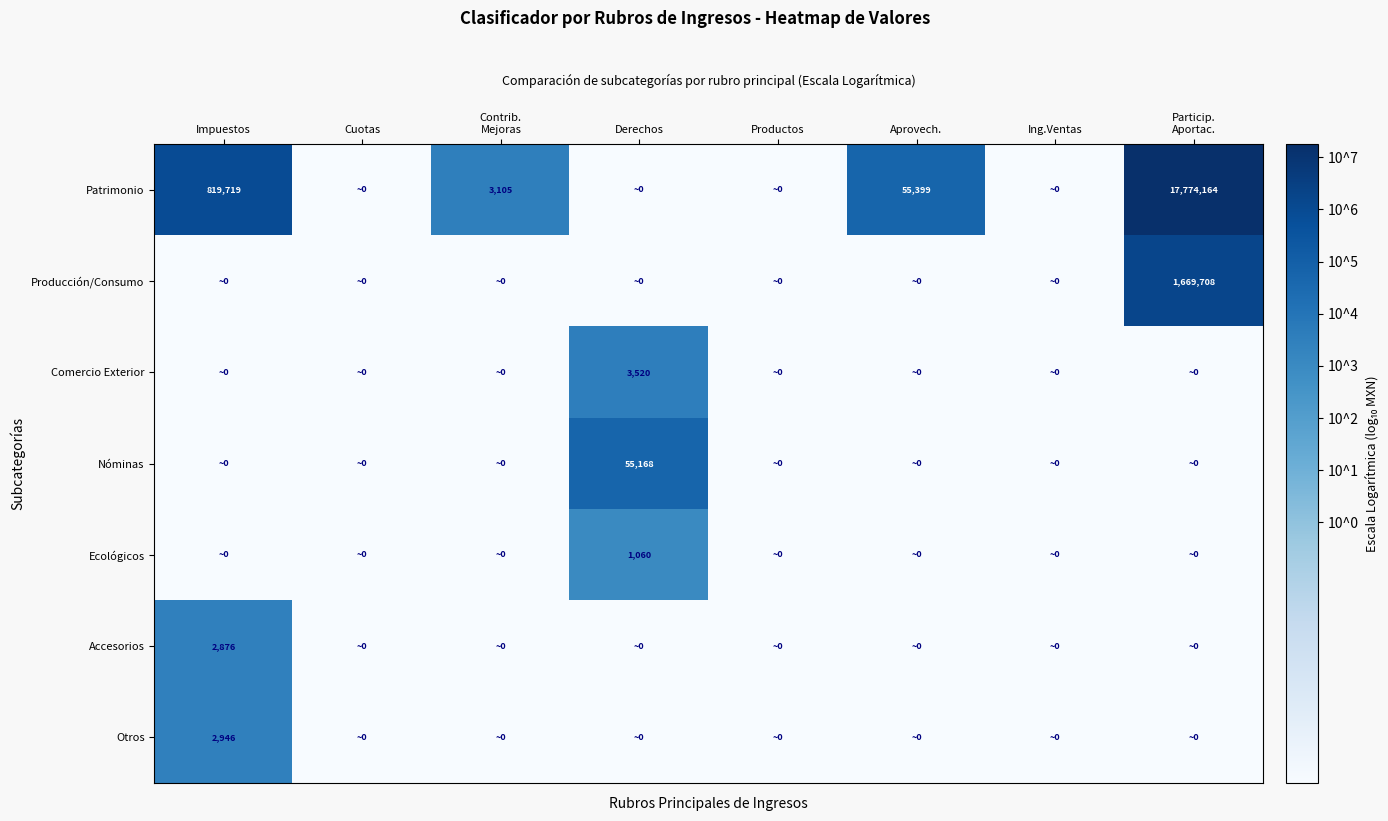

How many distinct data groups are displayed?

7